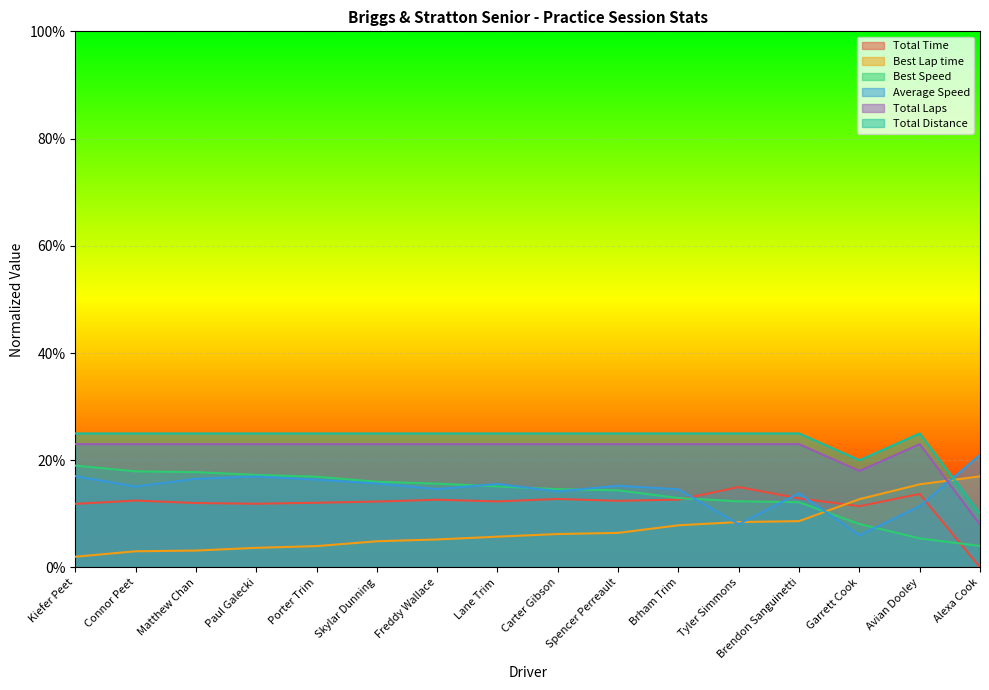

The Total Time series shows 0.0 at Alexa Cook. True or false?

True